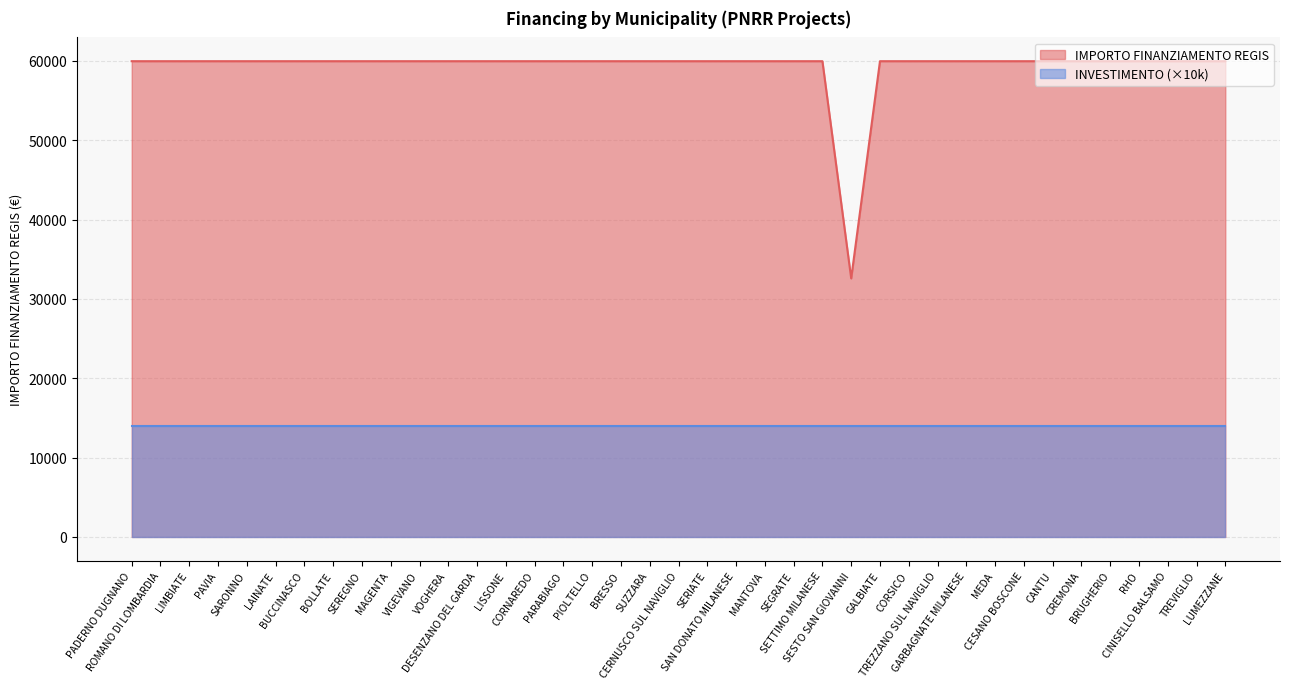

Which has a higher value, CANTU or BRESSO?

CANTU